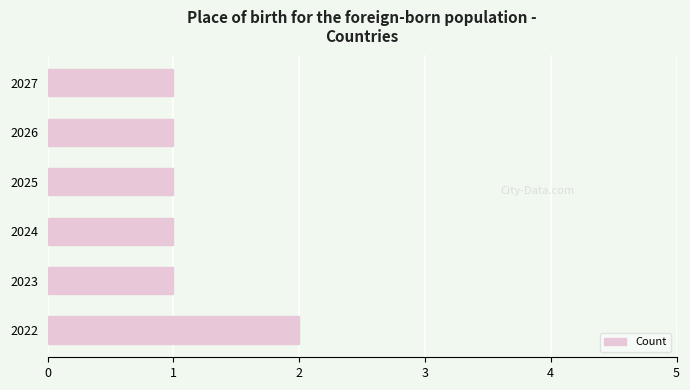

What is the smallest value displayed?

1